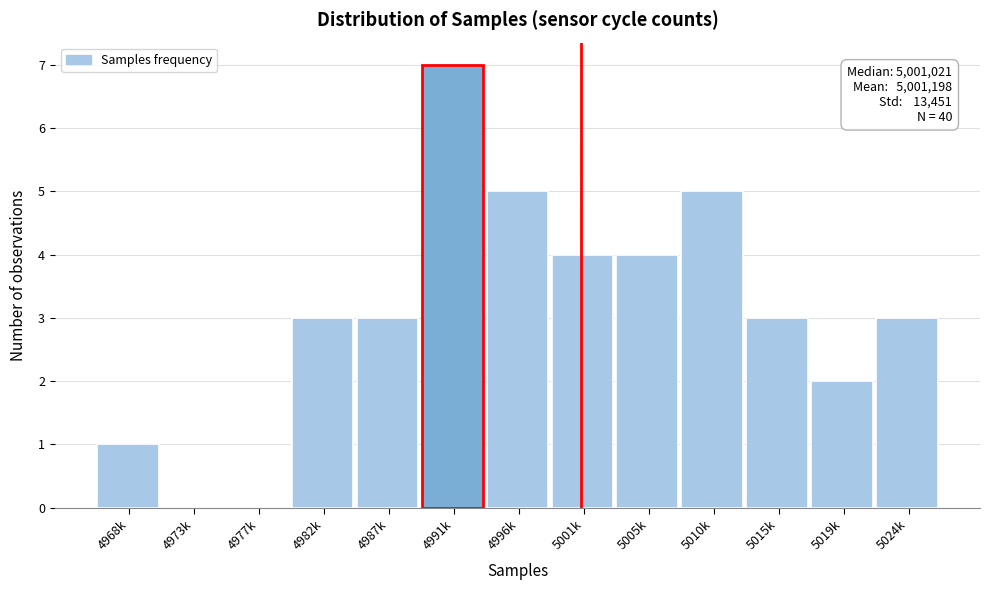

Reading left to right, transcribe all the data shown in this chart.

4968k=1	4973k=0	4977k=0	4982k=3	4987k=3	4991k=7	4996k=5	5001k=4	5005k=4	5010k=5	5015k=3	5019k=2	5024k=3